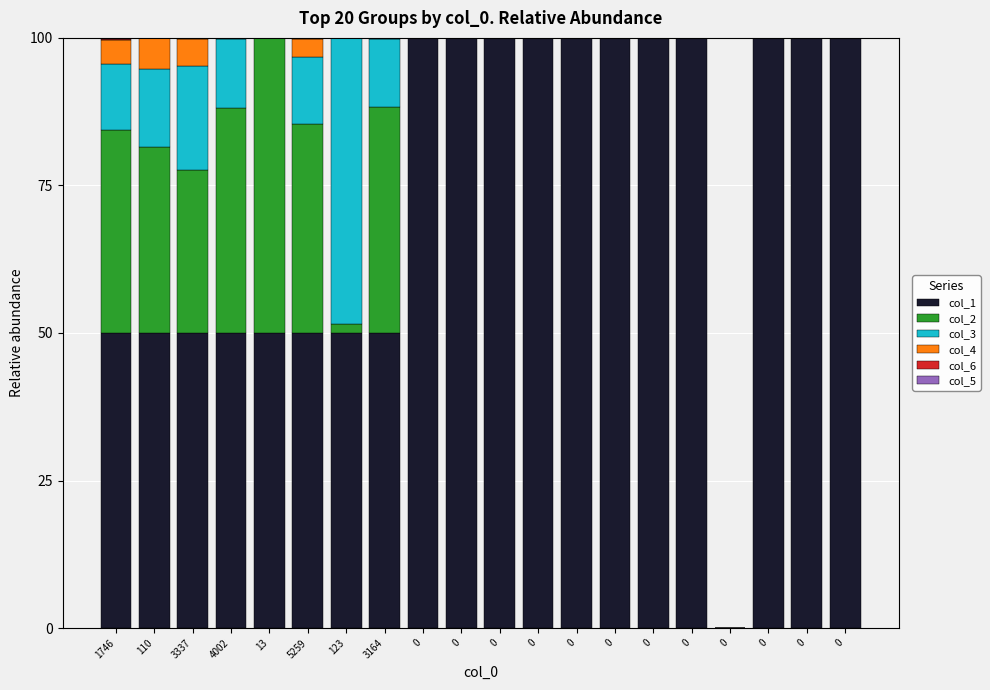

Count the number of data series in this chart.

6